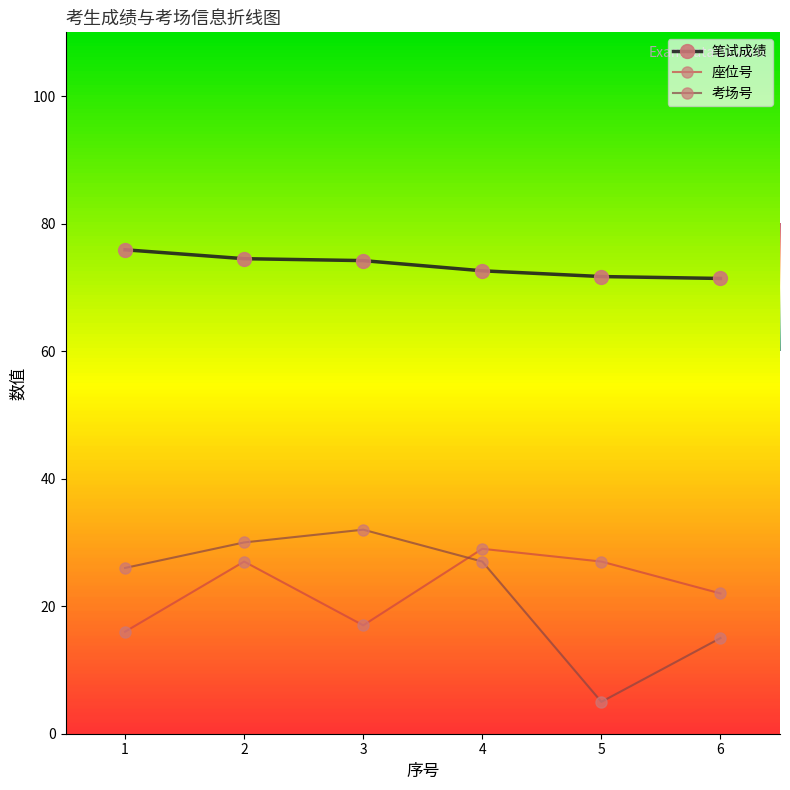

What is the approximate value of 座位号 at 2?

27.0